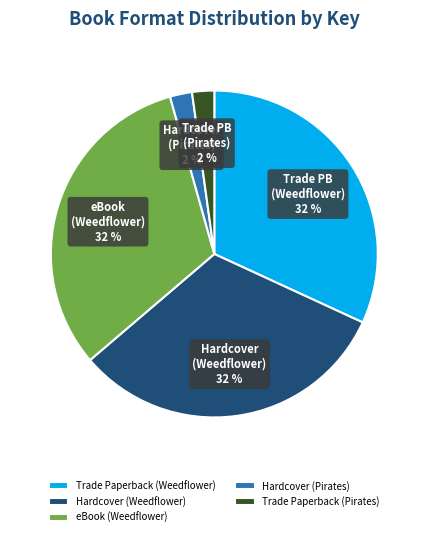

Does Hardcover (Pirates) account for over 50% of the chart?

No